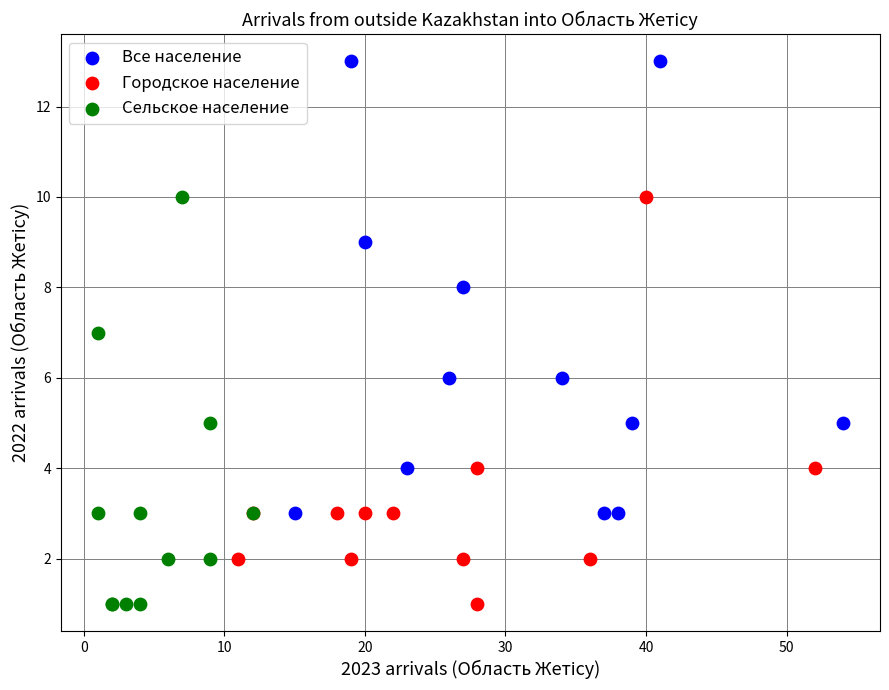

Which series has the largest Y range (max minus min)?

Все население